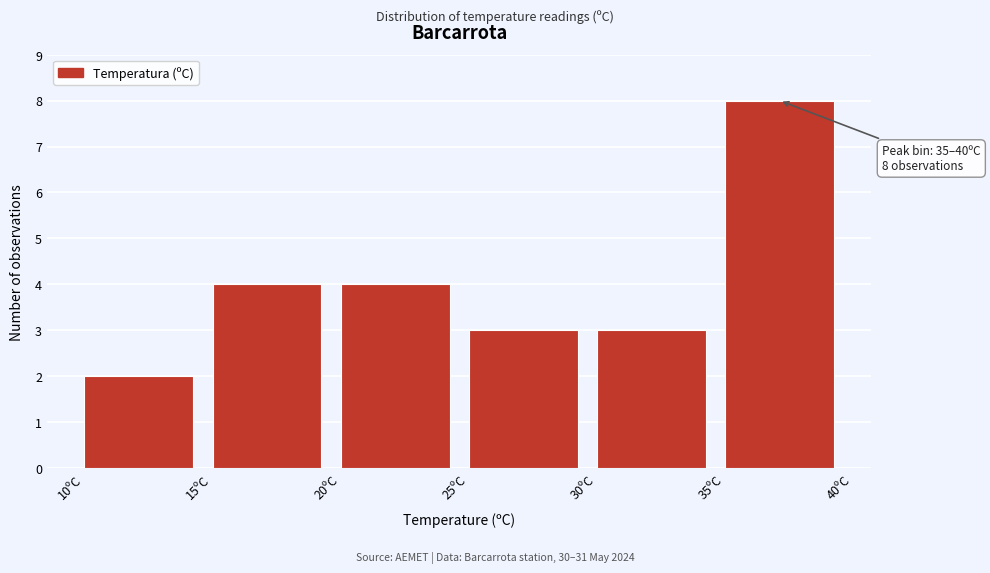

Which range on the x-axis has the tallest bar?

35 to 40